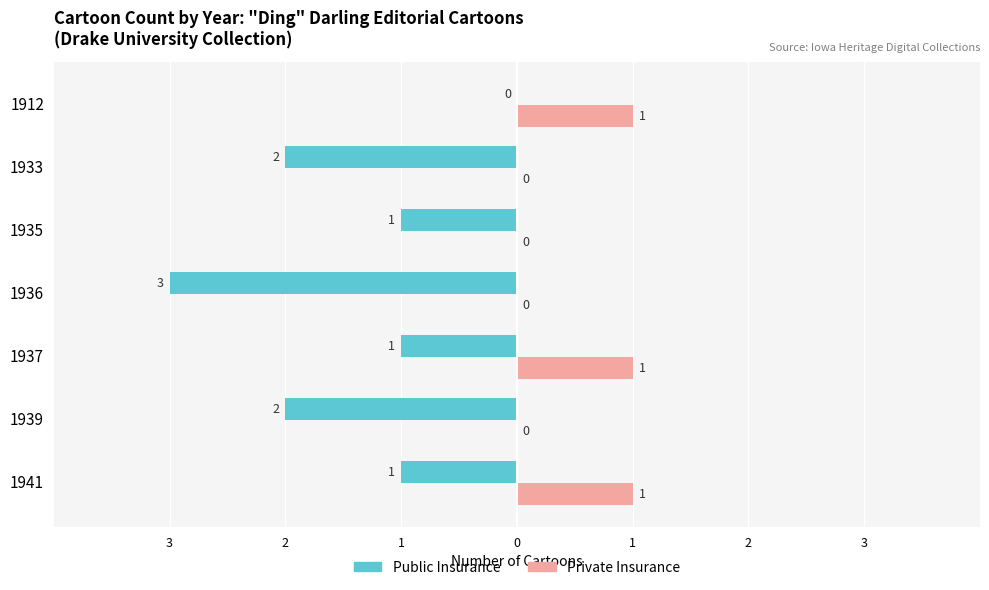

What are all the series names shown in the legend?

Public Insurance, Private Insurance